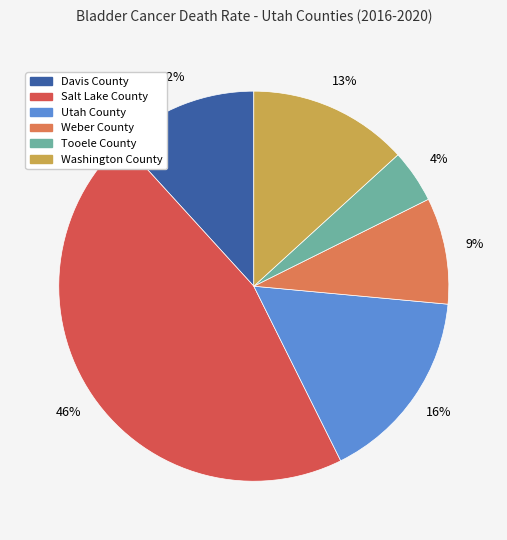

True or false: Davis County accounts for 17% of the total.

False